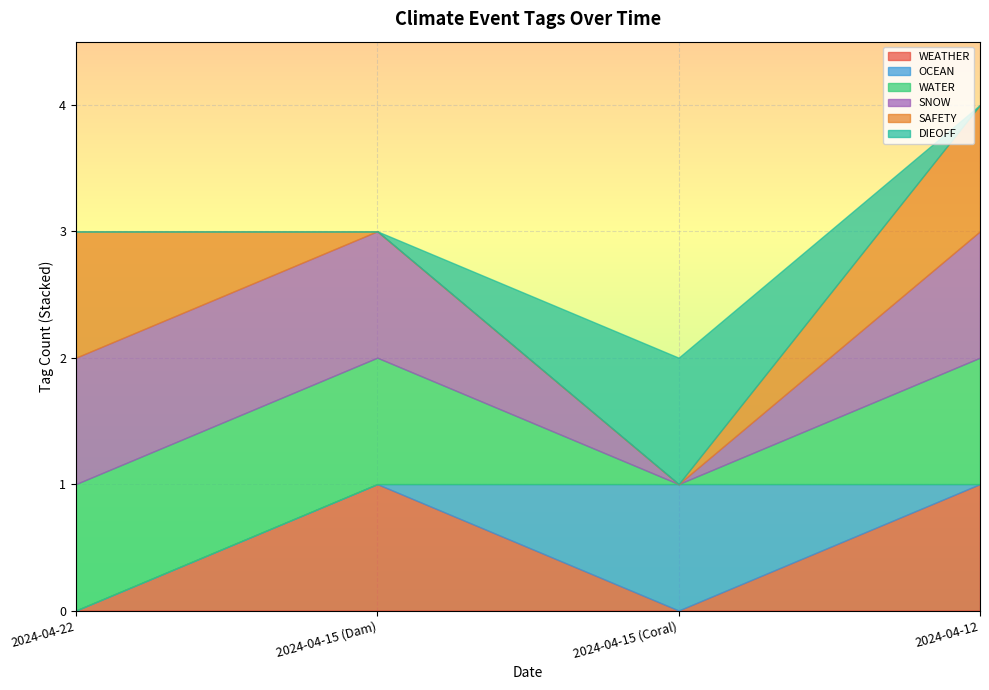

Reading right to left, transcribe all the data shown in this chart.

WEATHER: 1	0	1	0
OCEAN: 0	1	0	0
WATER: 1	0	1	1
SNOW: 1	0	1	1
SAFETY: 1	0	0	1
DIEOFF: 0	1	0	0